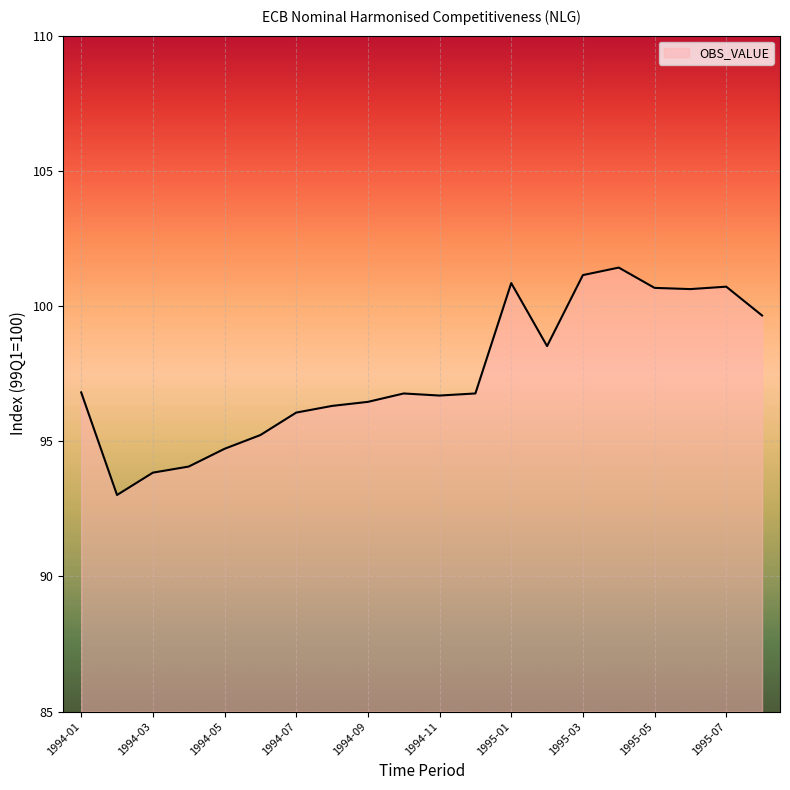

What is the minimum value shown in the chart?

93.0